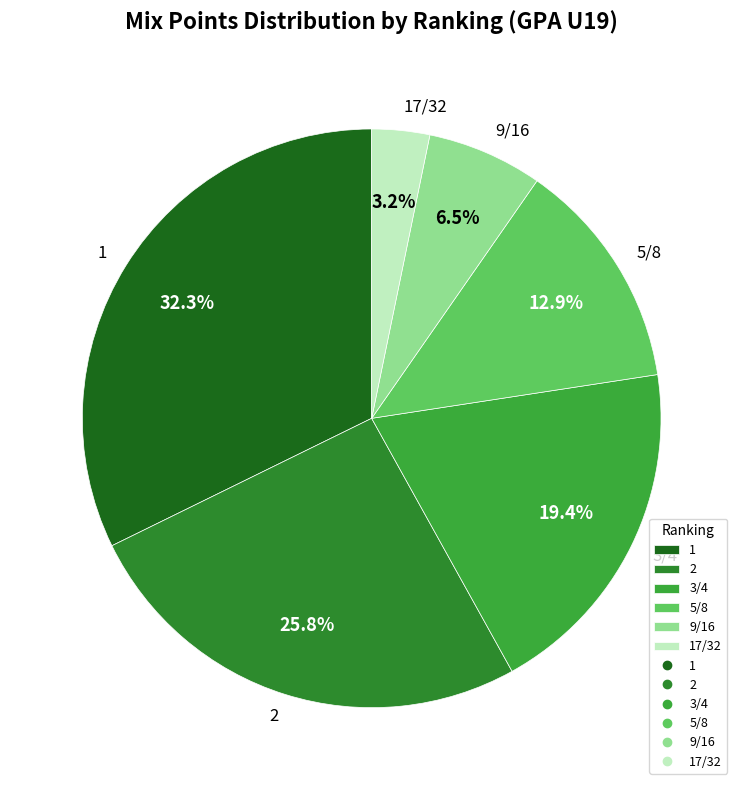

Between 2 and 1, which is larger?

1